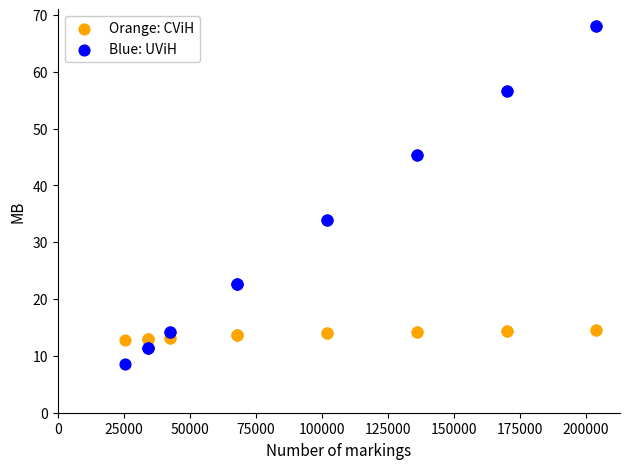

Which series contains the lowest Y value?

Blue: UViH